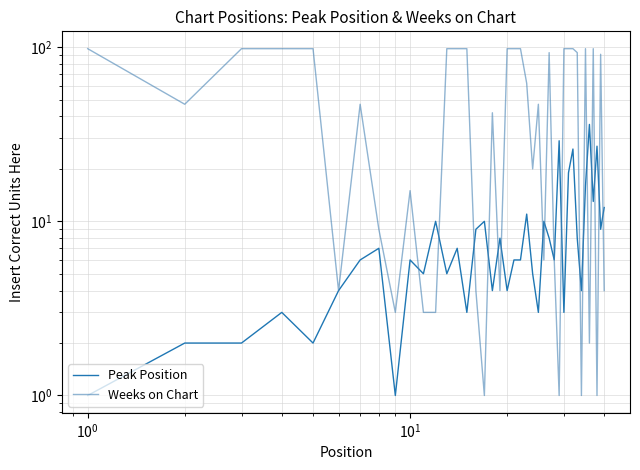

Is the value of Peak Position at $\mathdefault{10^{0}}$ greater than the value of Weeks on Chart at 19?

No